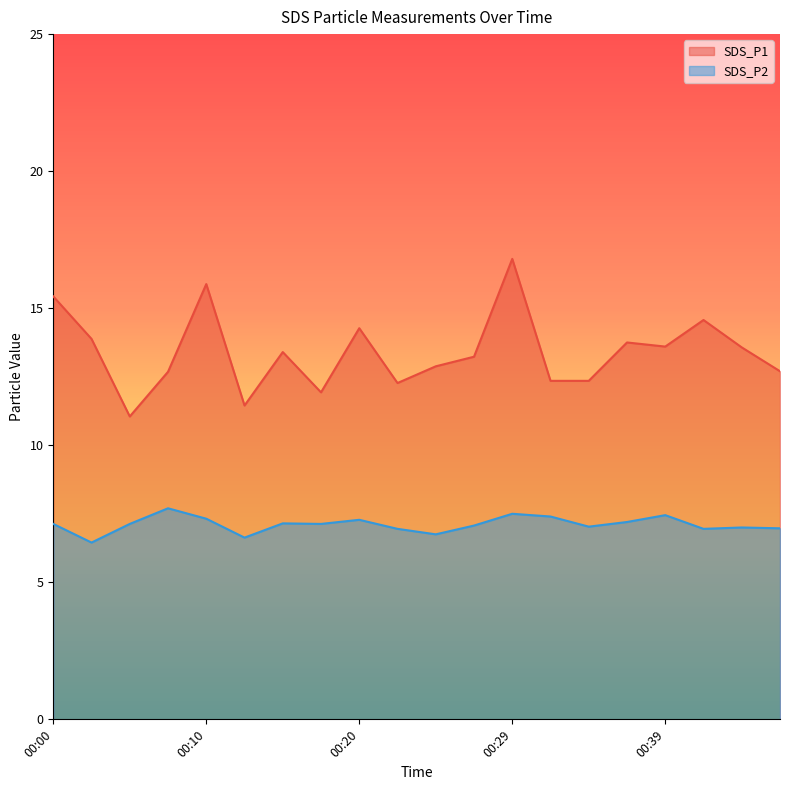

In SDS_P1, how many points are higher than both neighbors (excluding endpoints)?

6